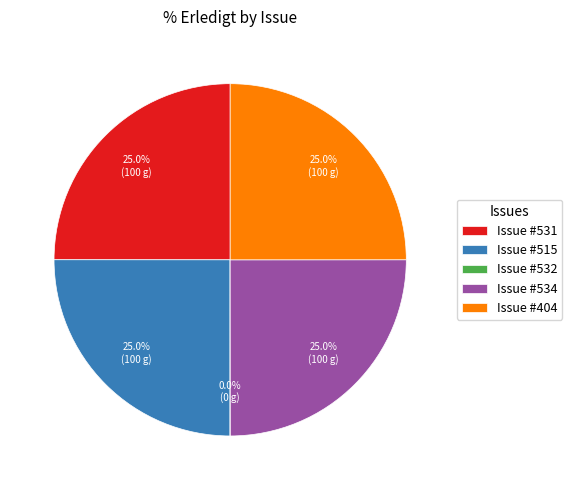

Is there a majority slice in this chart?

No